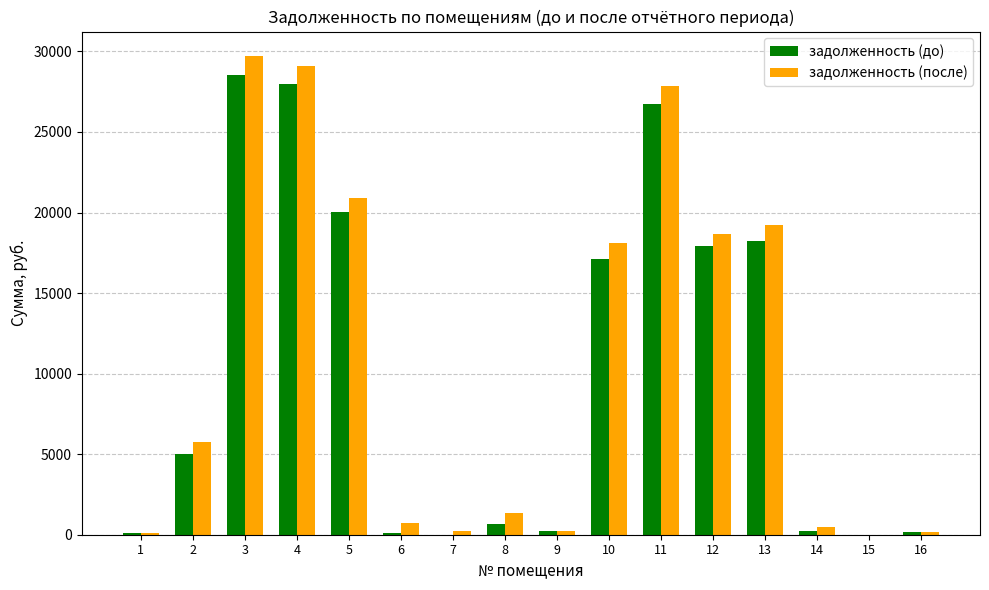

Which series changed the most between 5 and 12?

задолженность (после)